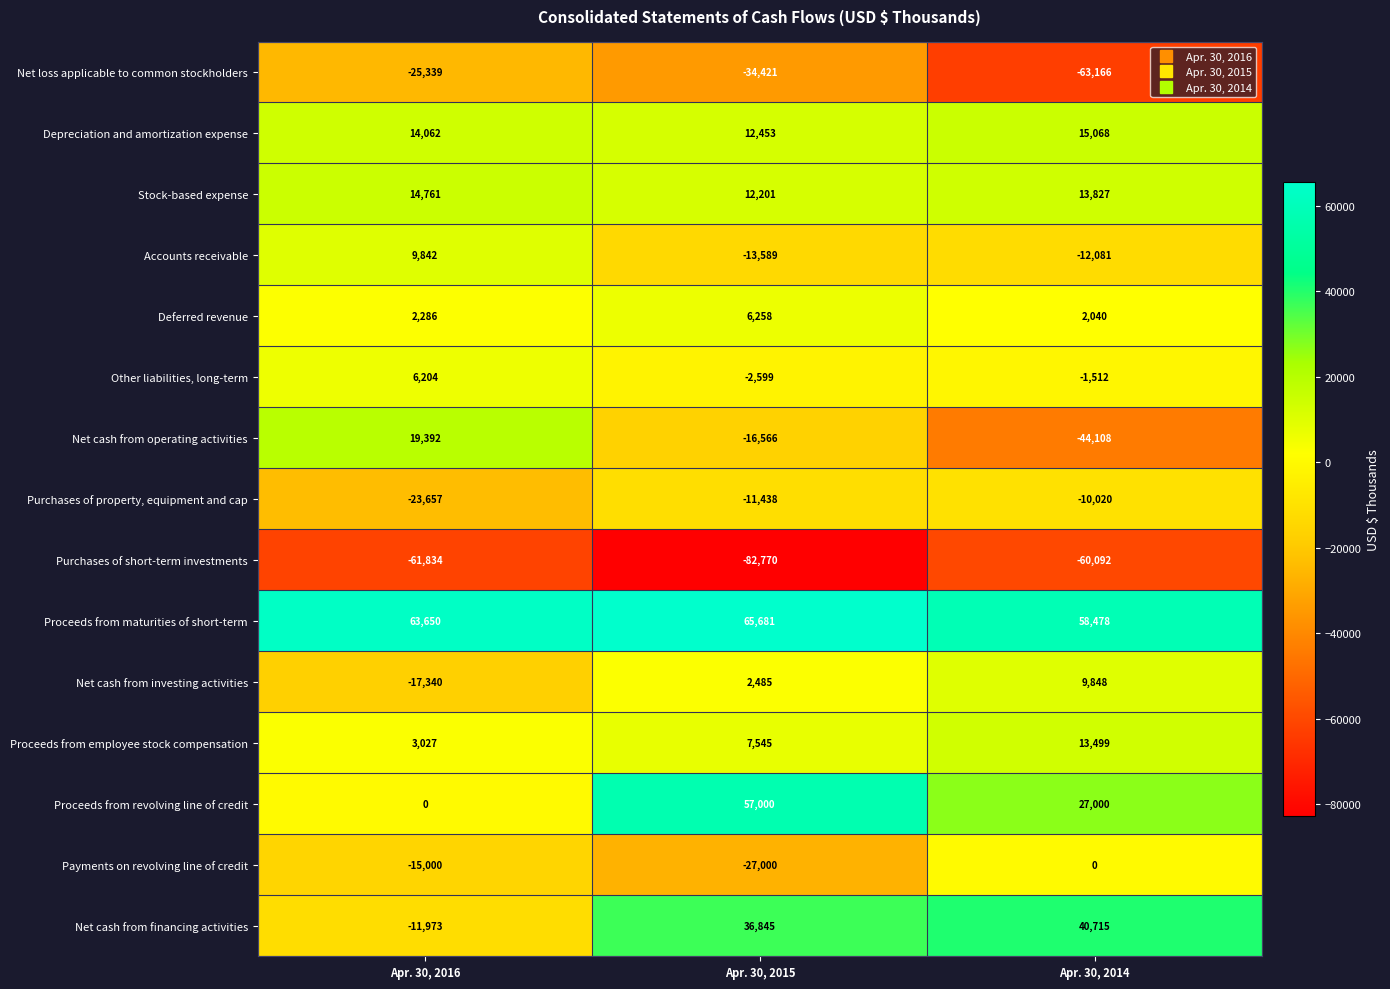

List the series in order of their peak value, highest first.

Proceeds from maturities of short-term, Proceeds from revolving line of credit, Net cash from financing activities, Net cash from operating activities, Depreciation and amortization expense, Stock-based expense, Proceeds from employee stock compensation, Net cash from investing activities, Accounts receivable, Deferred revenue, Other liabilities, long-term, Payments on revolving line of credit, Purchases of property, equipment and cap, Net loss applicable to common stockholders, Purchases of short-term investments